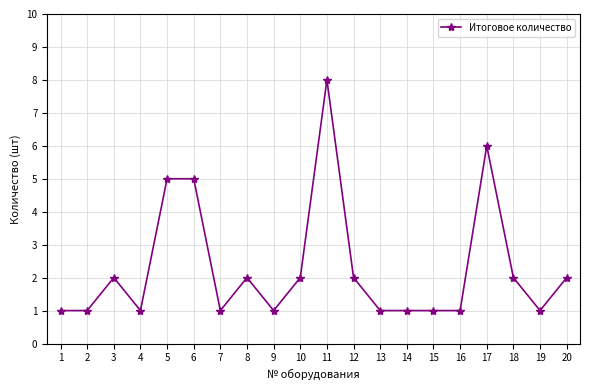

True or false: the data has more than 0 interior local peaks.

True